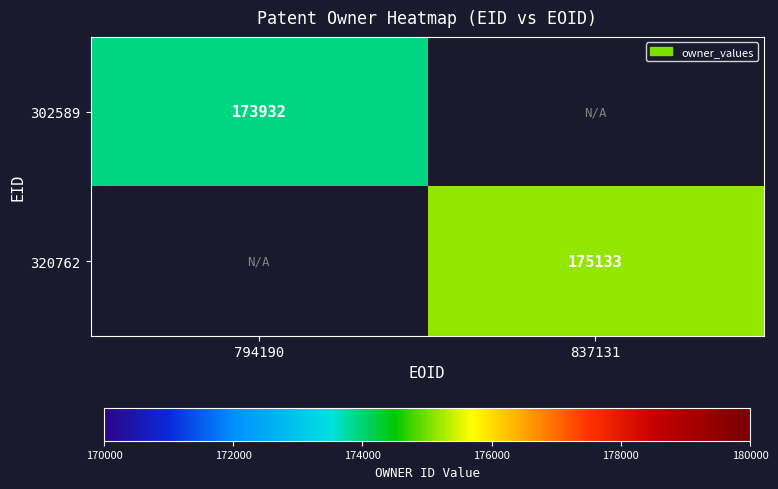

The value of 302589 at 794190 is 173932. True or false?

True